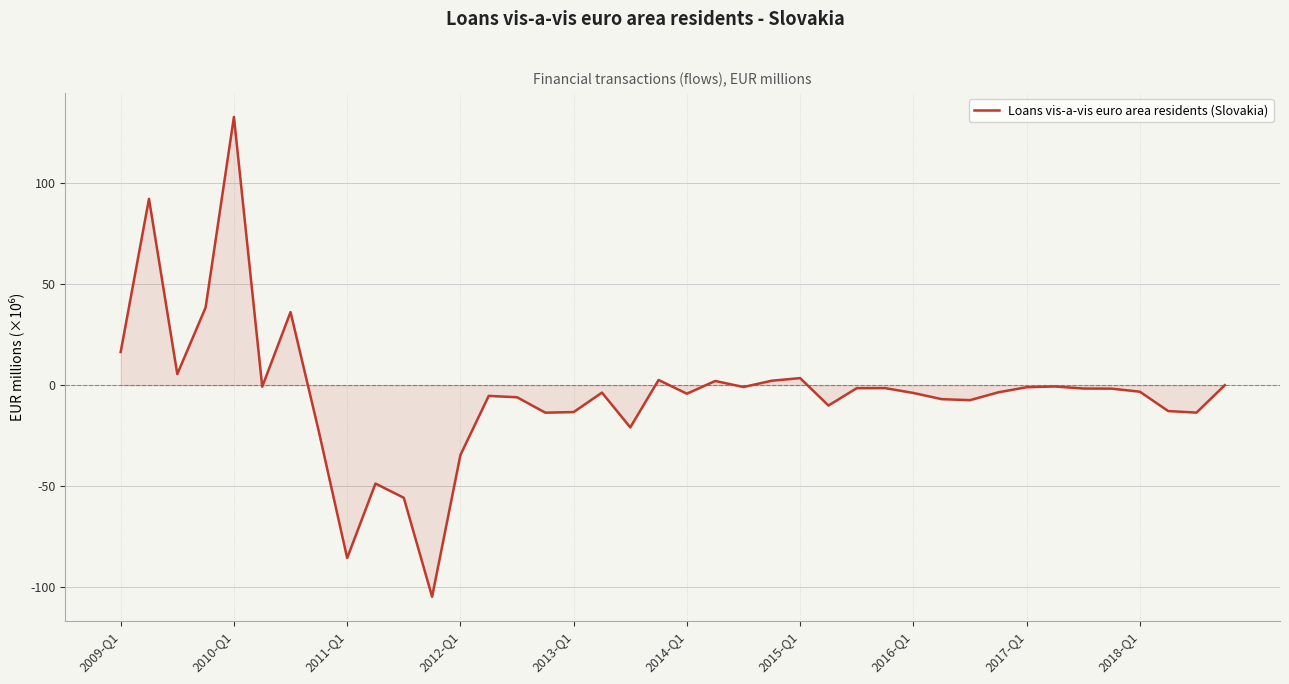

What is the average value?

-4.0